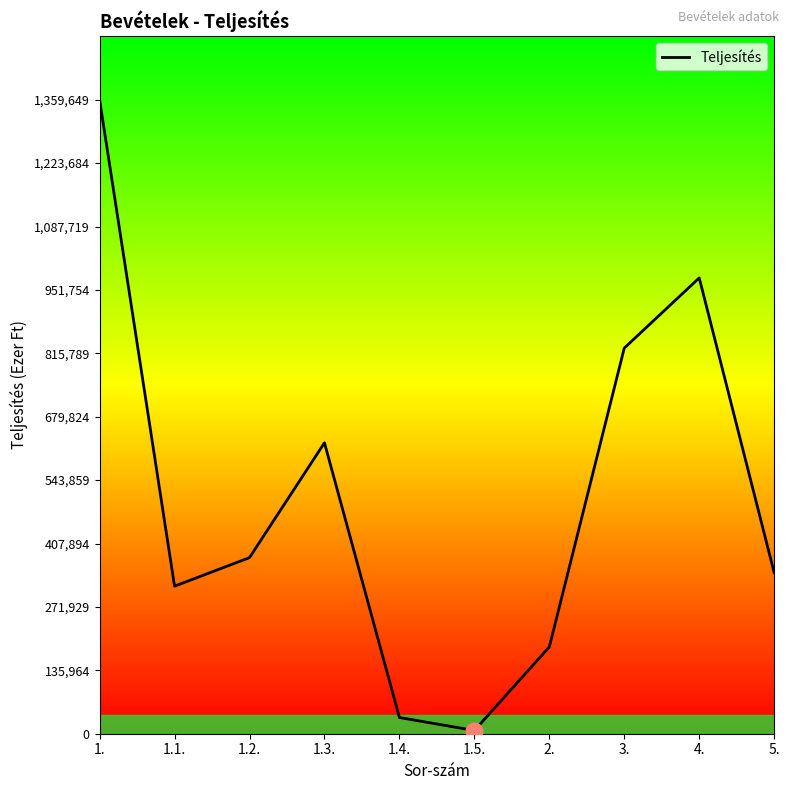

Count the number of categories in the chart.

10